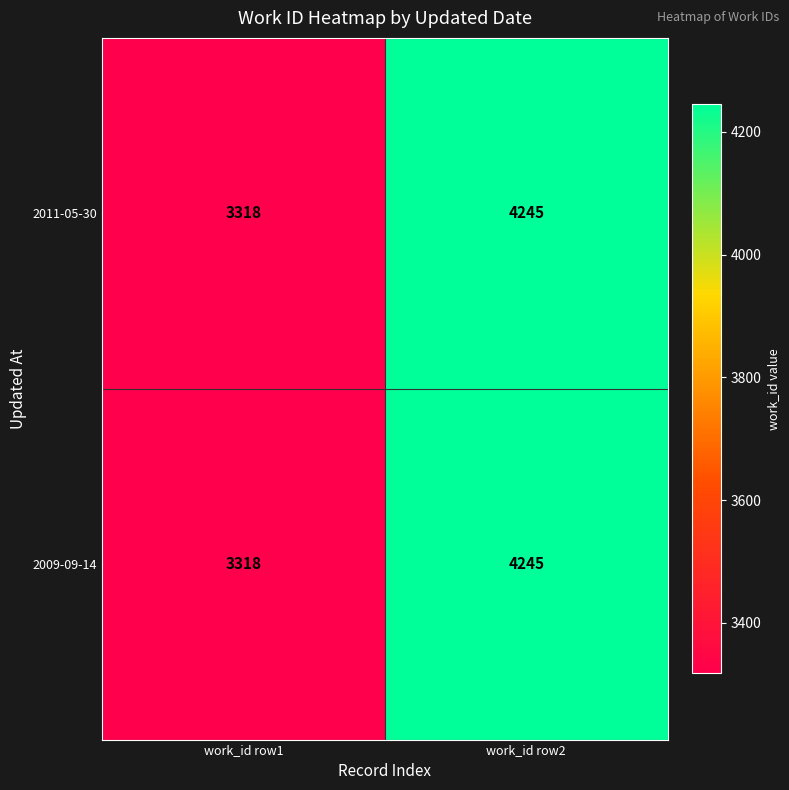

At which category is the sum across all series the highest?

work_id row2